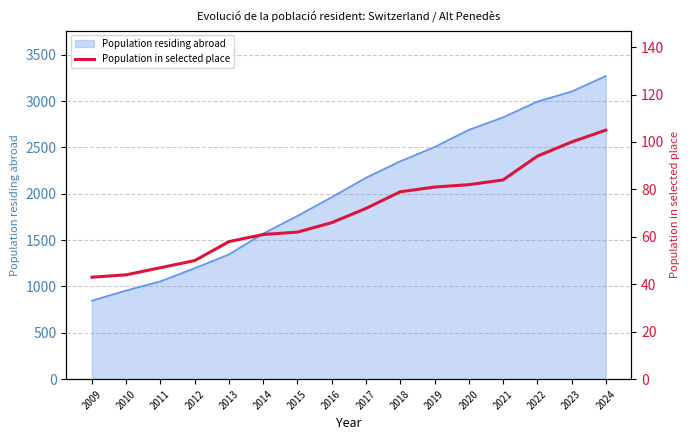

True or false: the data shows 105 at 2024.

True